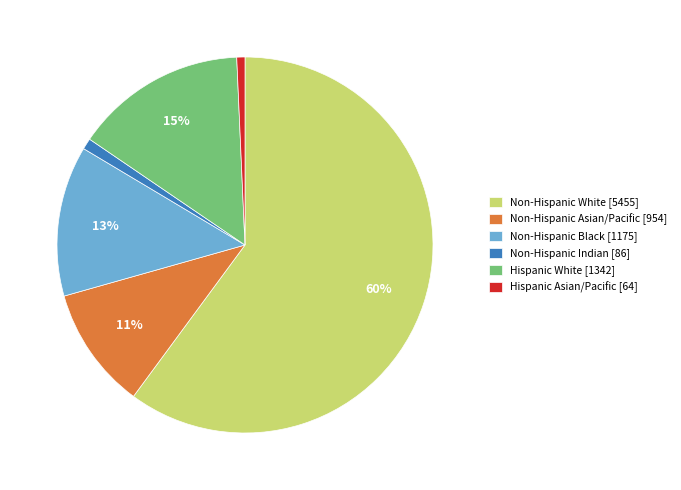

To the nearest percent, what percentage of the pie is Non-Hispanic Asian/Pacific?

11%